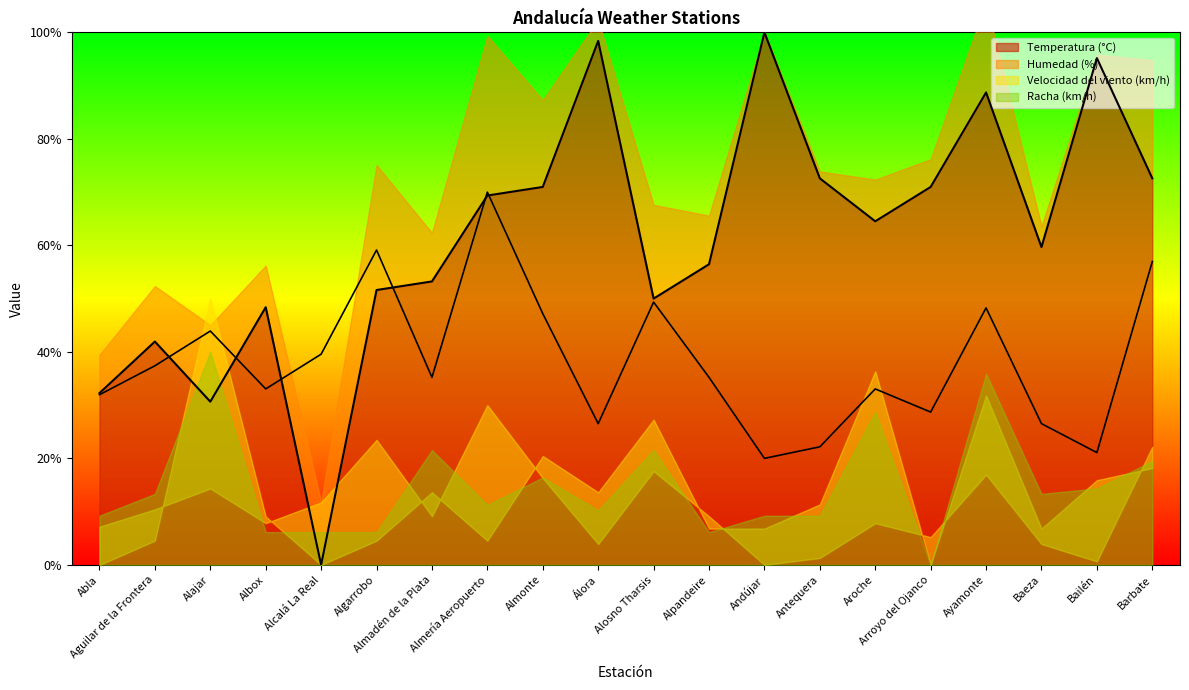

The value of Temperatura (°C) at Arroyo del Ojanco is 28.8. True or false?

False